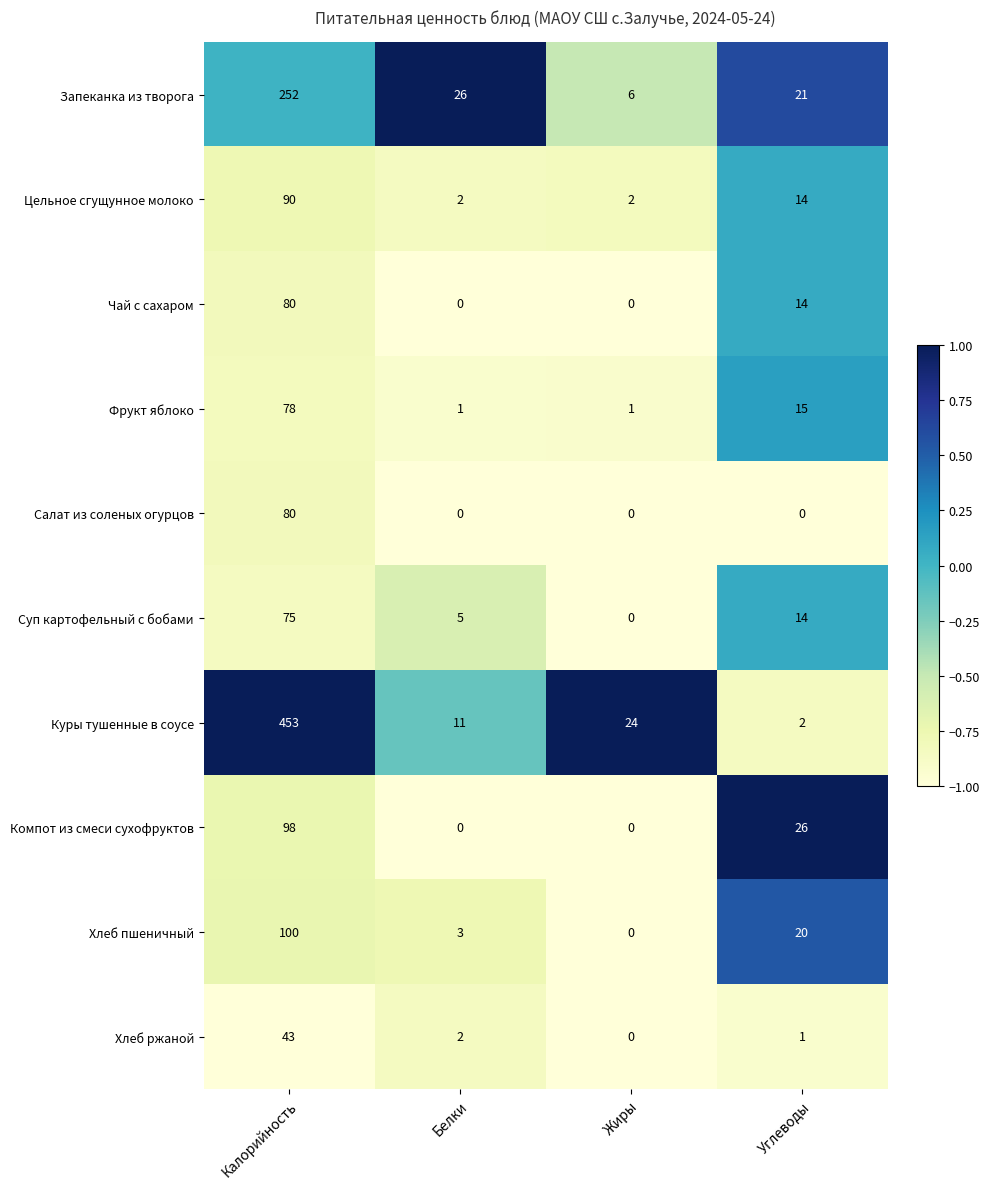

Between Белки and Жиры, which series saw the biggest shift?

Запеканка из творога